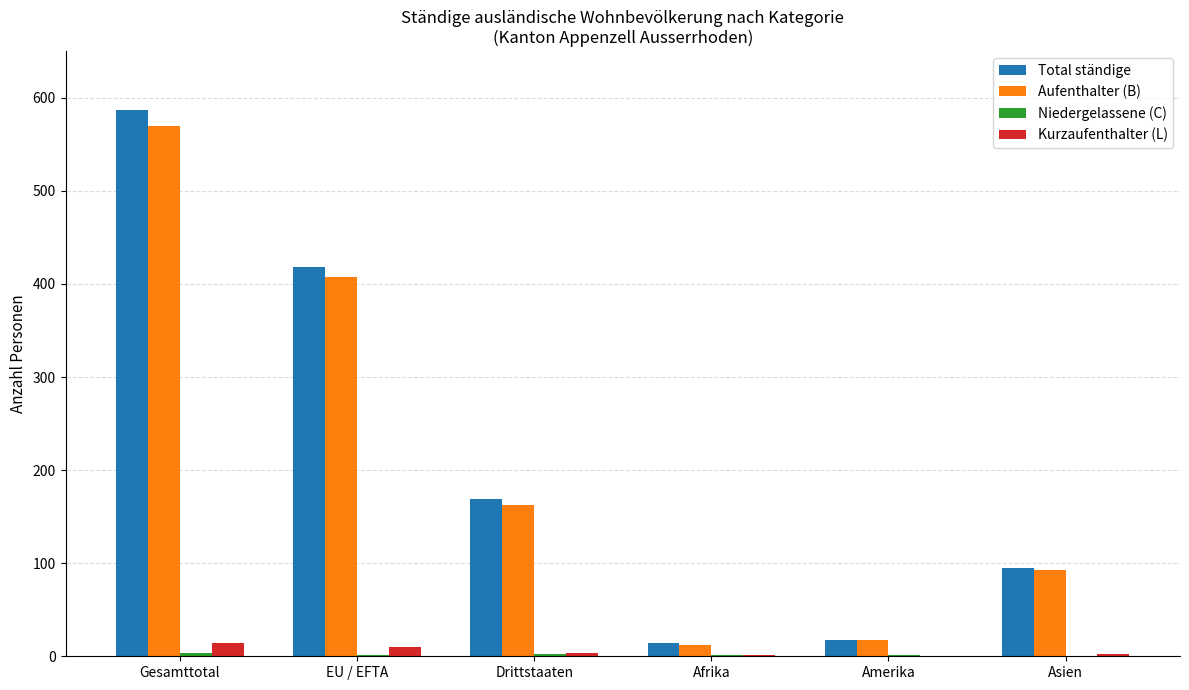

What is the sum of all Total ständige values?

1301